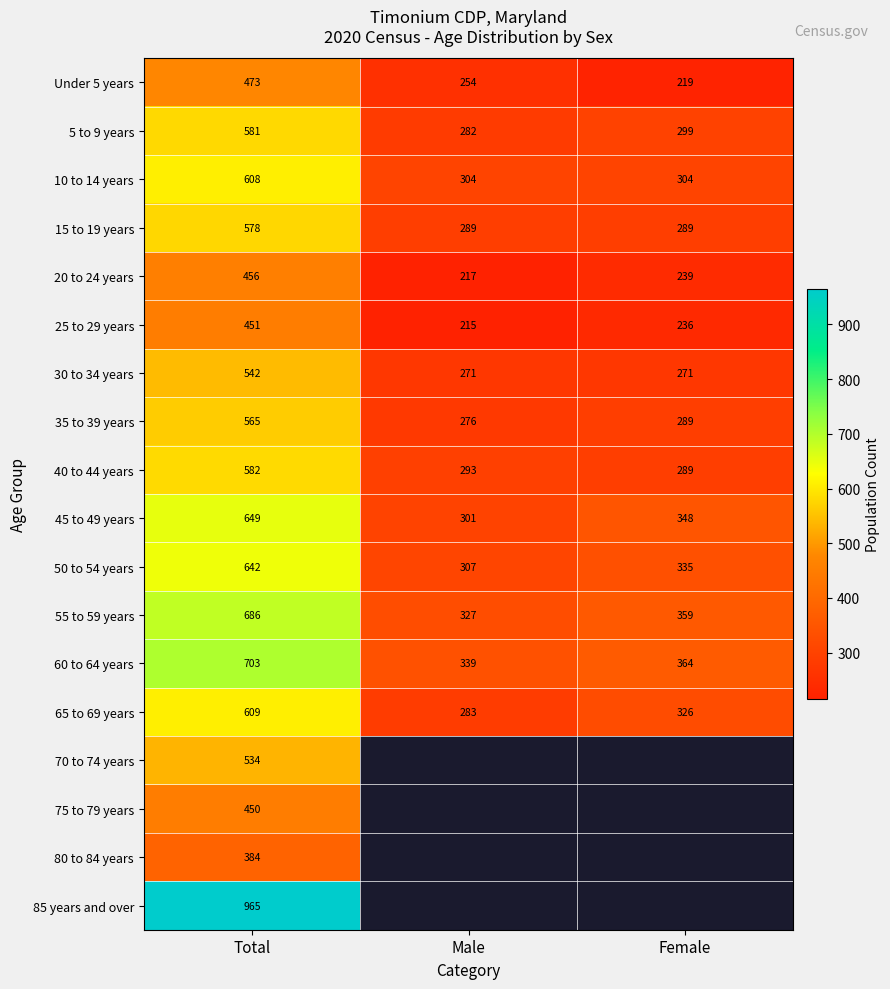

How many data points does each series have?

3